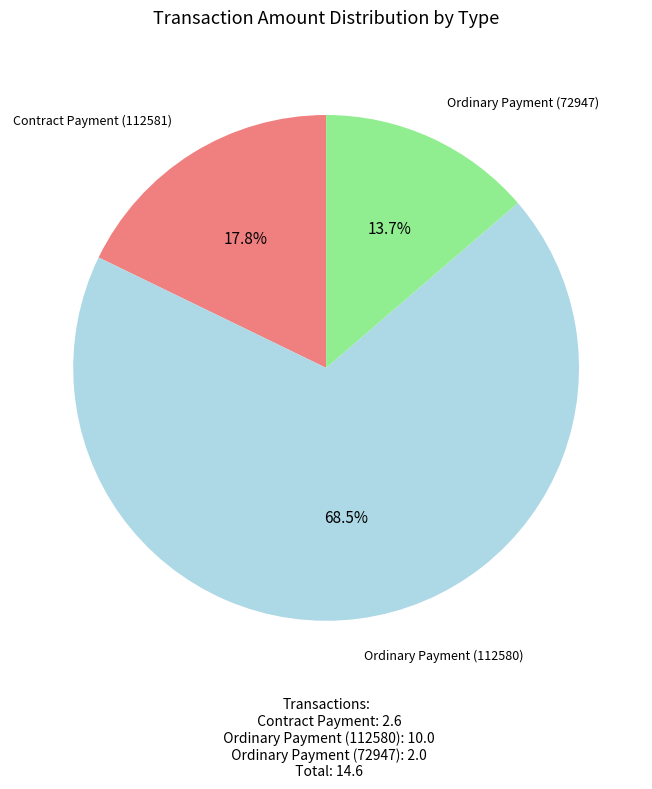

Approximately how many times larger is the value at Ordinary Payment (112580) compared to Ordinary Payment (72947)?

5.0